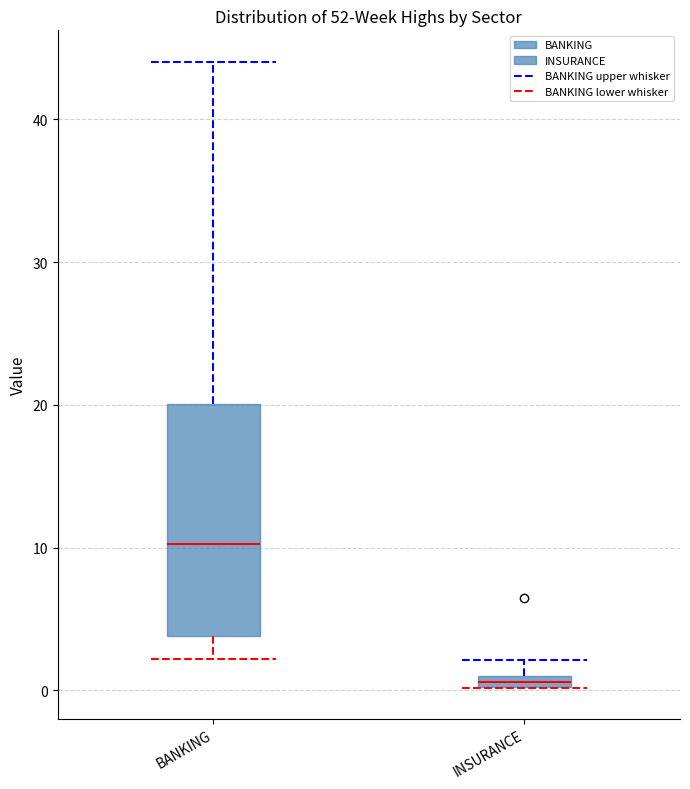

Comparing the boxes themselves (not the whiskers), which one is the tallest?

BANKING